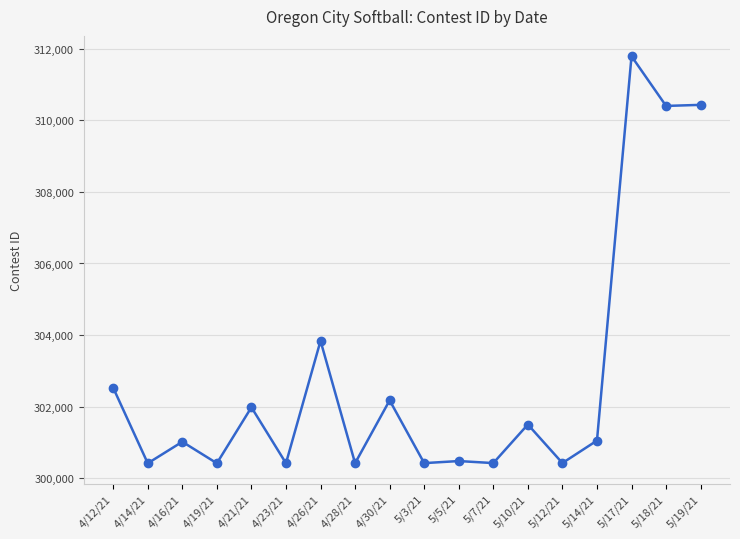

What is the ratio of the value at 4/14/21 to the value at 5/12/21?

1.0